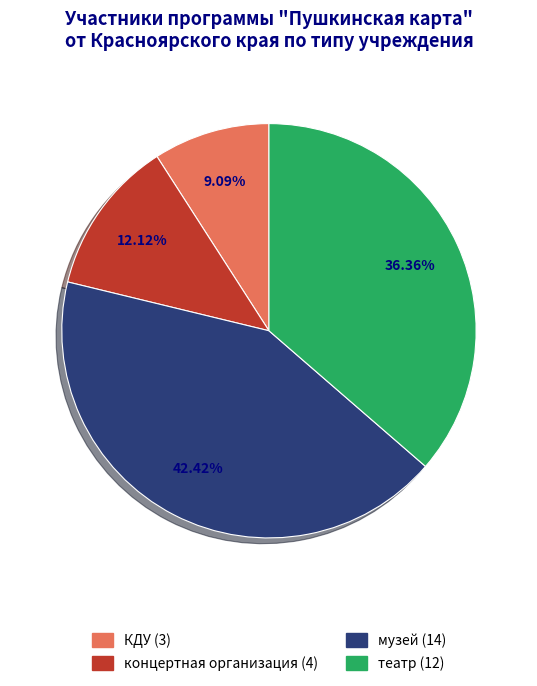

The музей slice represents 54% of the pie. True or false?

False